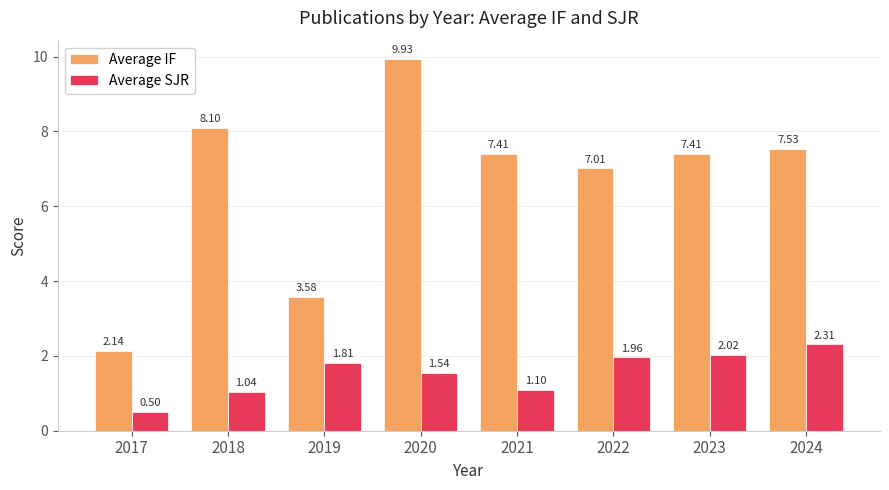

What is the total value across all series at 2020?

11.5